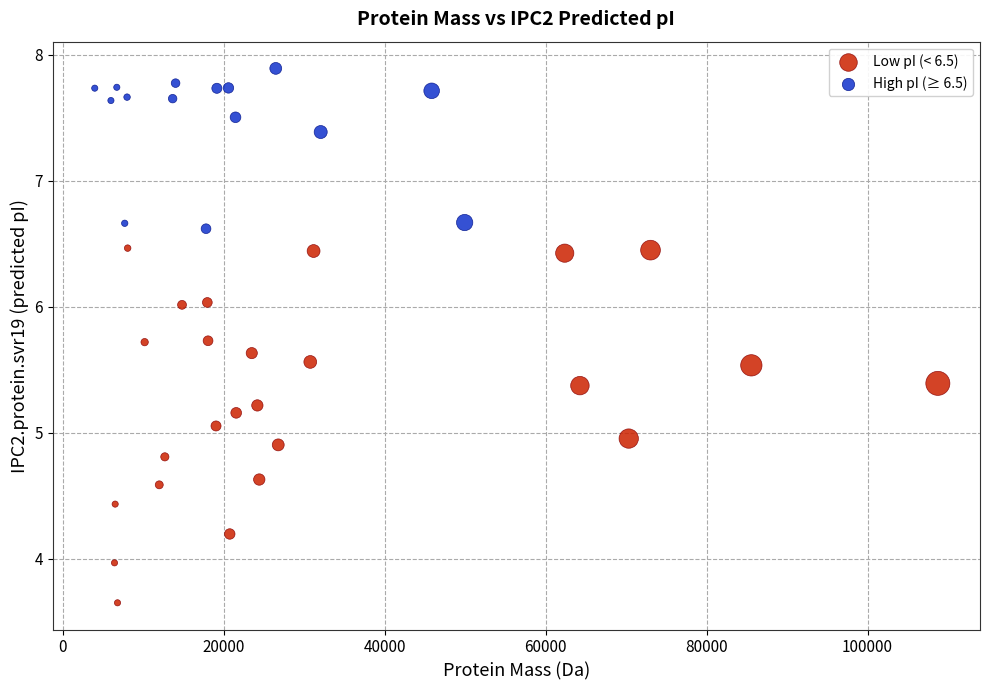

Which series has the largest Y range (max minus min)?

Low pI (< 6.5)